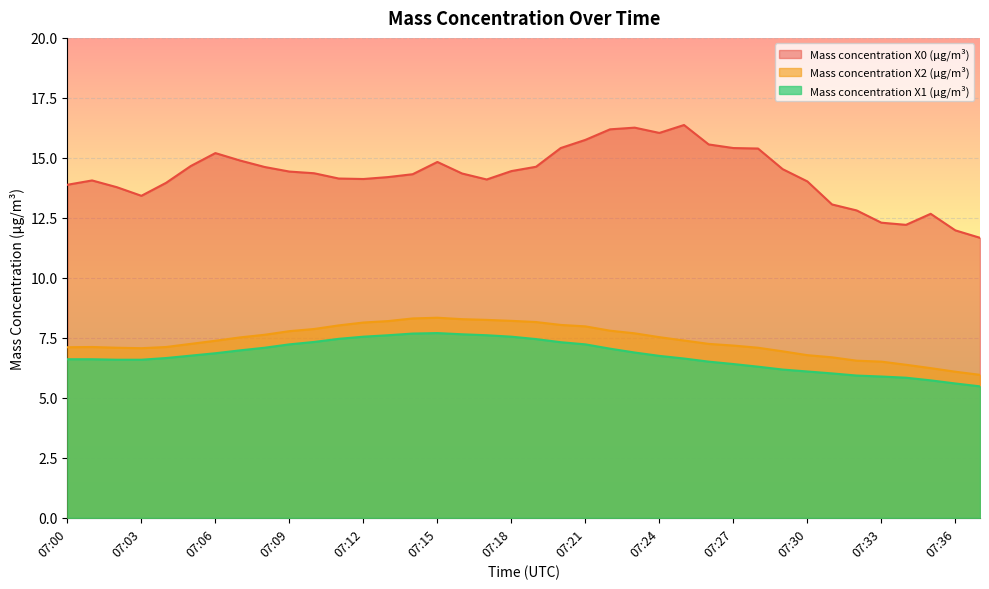

What are all the series names shown in the legend?

Mass concentration X0 (μg/m³), Mass concentration X2 (μg/m³), Mass concentration X1 (μg/m³)